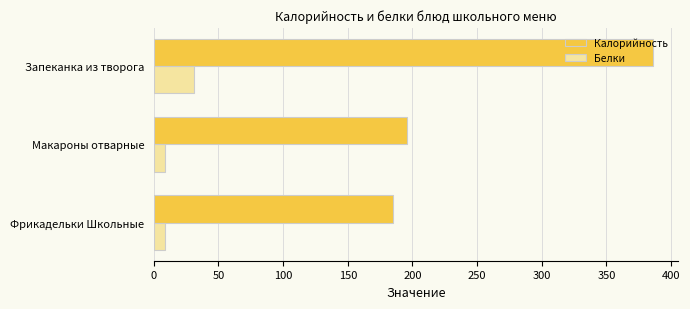

At Макароны отварные, list the series in order from largest to smallest.

Калорийность, Белки